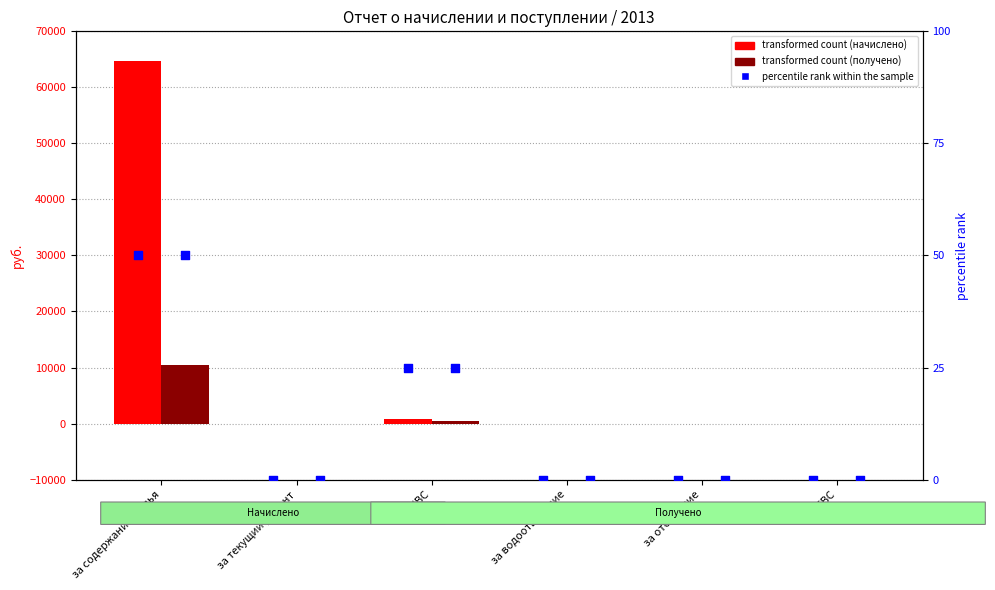

Which series reaches the maximum Y coordinate?

transformed count (начислено)